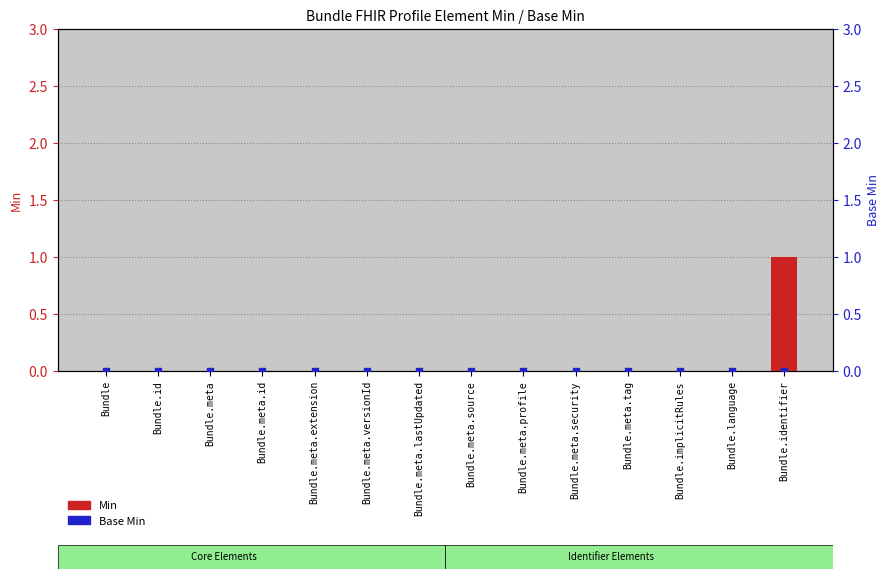

What are all the series names shown in the legend?

Min, Base Min